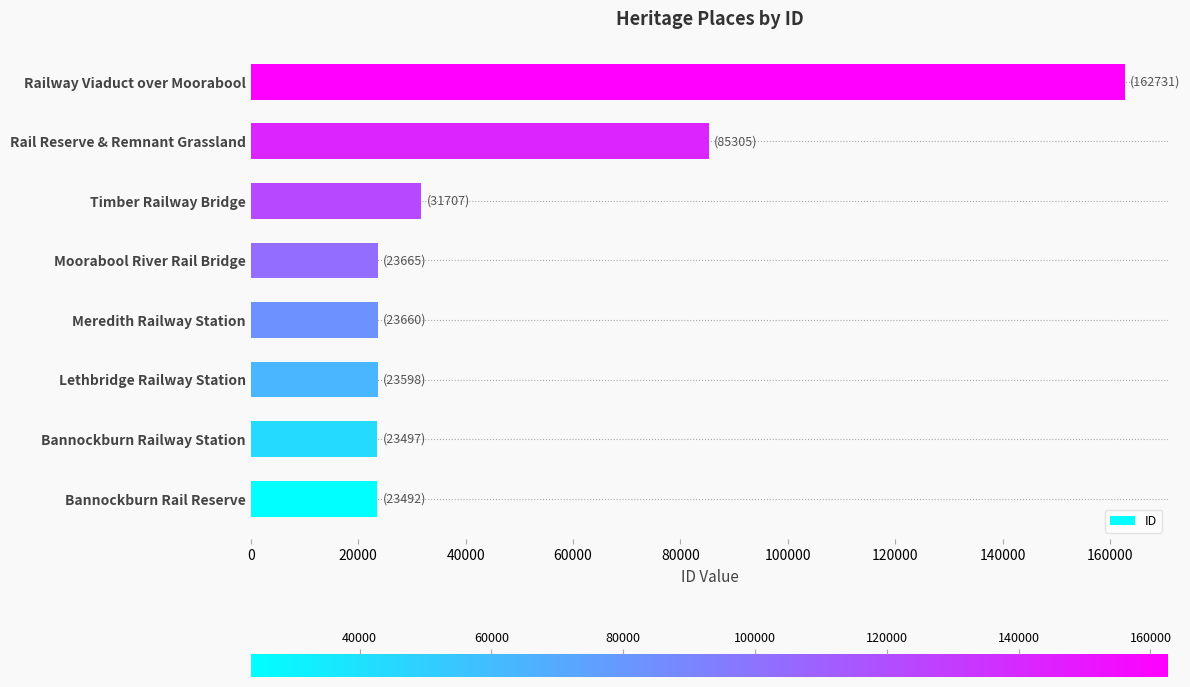

What is the difference between the maximum and minimum values?

139239